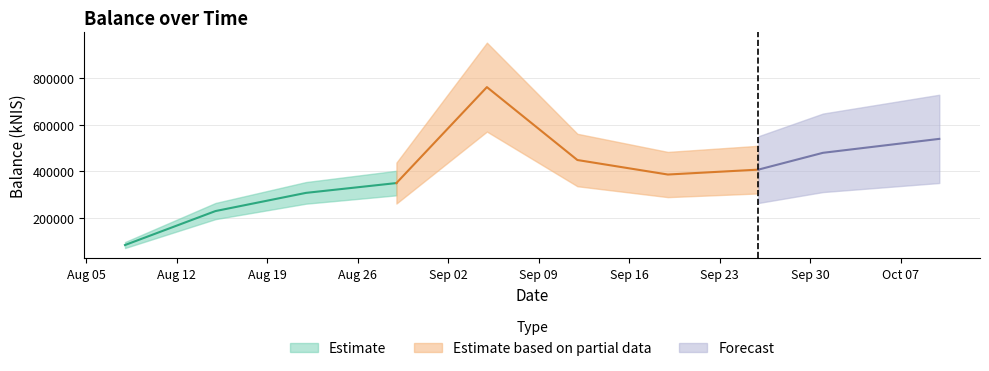

Reading right to left, transcribe all the data shown in this chart.

2024-10-10=538844.5	2024-10-01=479267.8	2024-09-26=407392.3	2024-09-19=386457.5	2024-09-12=448495.1	2024-09-05=760018.2	2024-08-29=349994.0	2024-08-22=308025.1	2024-08-15=230335.0	2024-08-08=85096.0